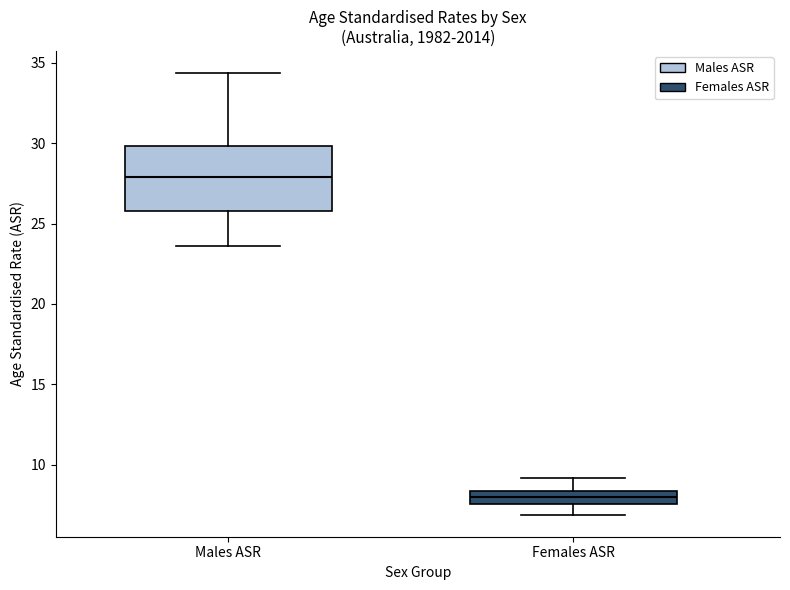

Reading left to right, transcribe this box plot: for each box, give where its median line is, the range the box spans, and where its two whiskers end, as read against the y-axis. The values are not printed on the chart, so give them approximately, as read against the axis.

Males ASR: median 28.0, box 26.0 to 30.0, whiskers 23.5 to 34.5
Females ASR: median 8.0, box 7.5 to 8.5, whiskers 7.0 to 9.0